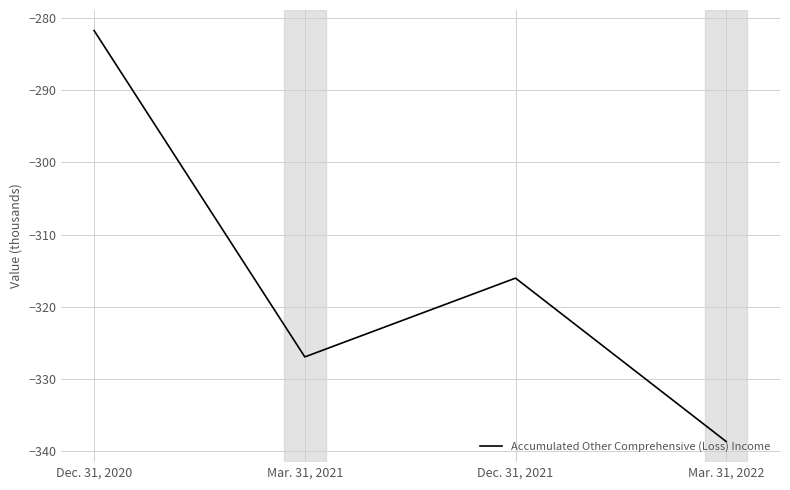

How many series are shown in this chart?

1